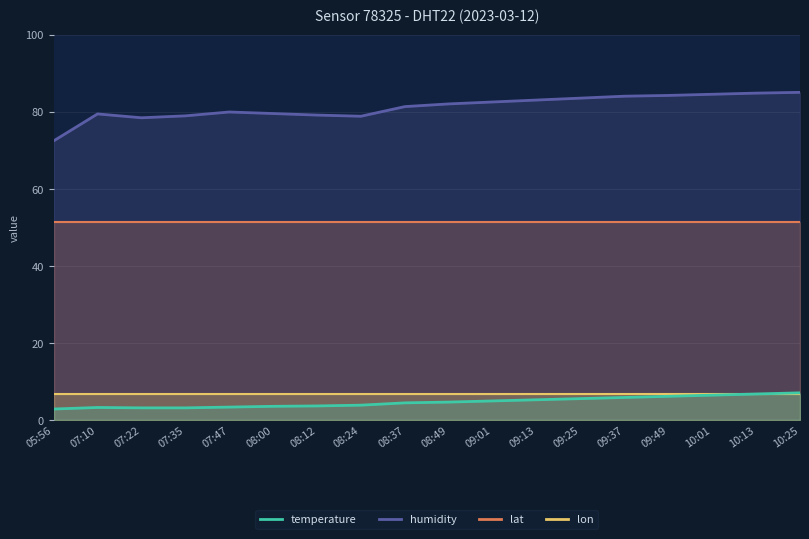

What is the lowest value of the temperature series?

2.8